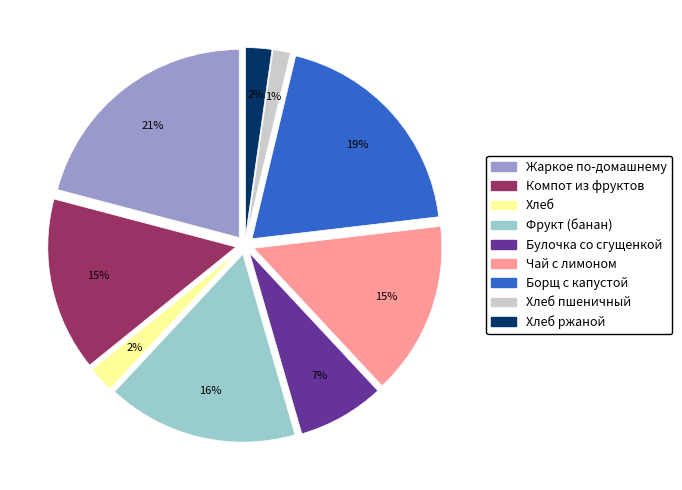

To the nearest percent, what is the combined percentage of Компот из фруктов and Борщ с капустой?

34%